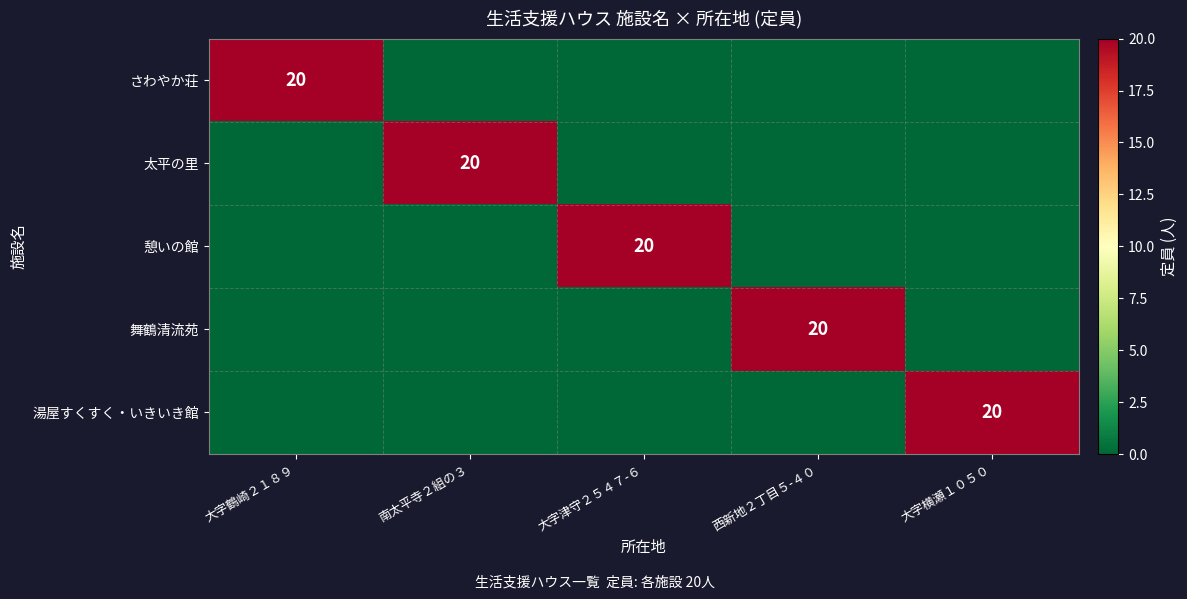

At which category does the chart reach its minimum across all series?

南太平寺２組の３